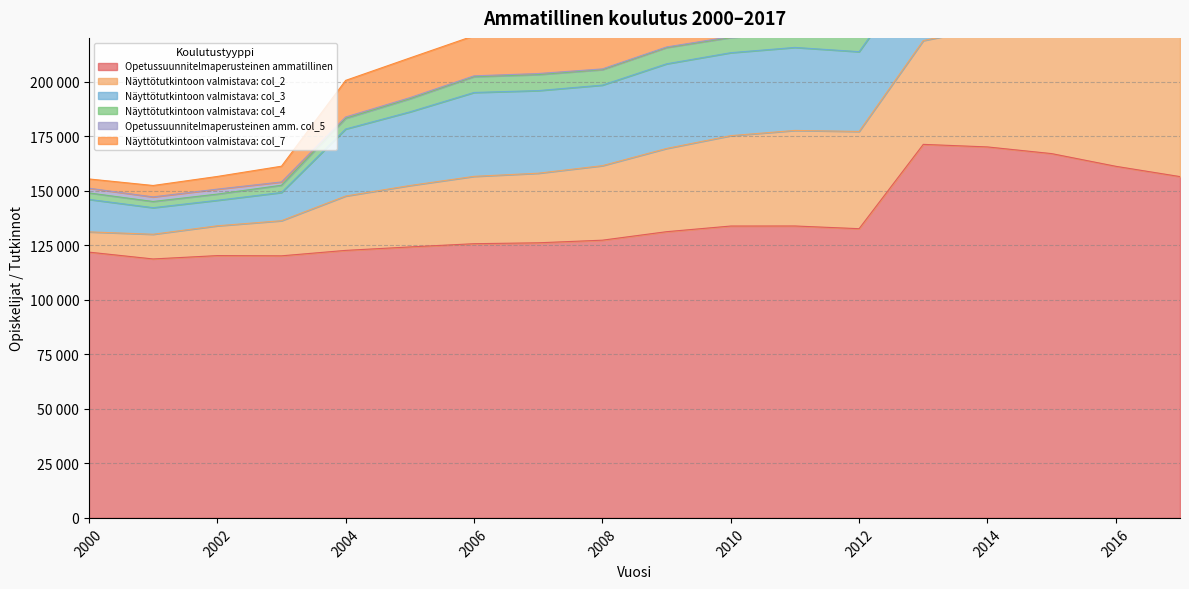

At which label does Näyttötutkintoon valmistava: col_4 first exceed 7240?

2006